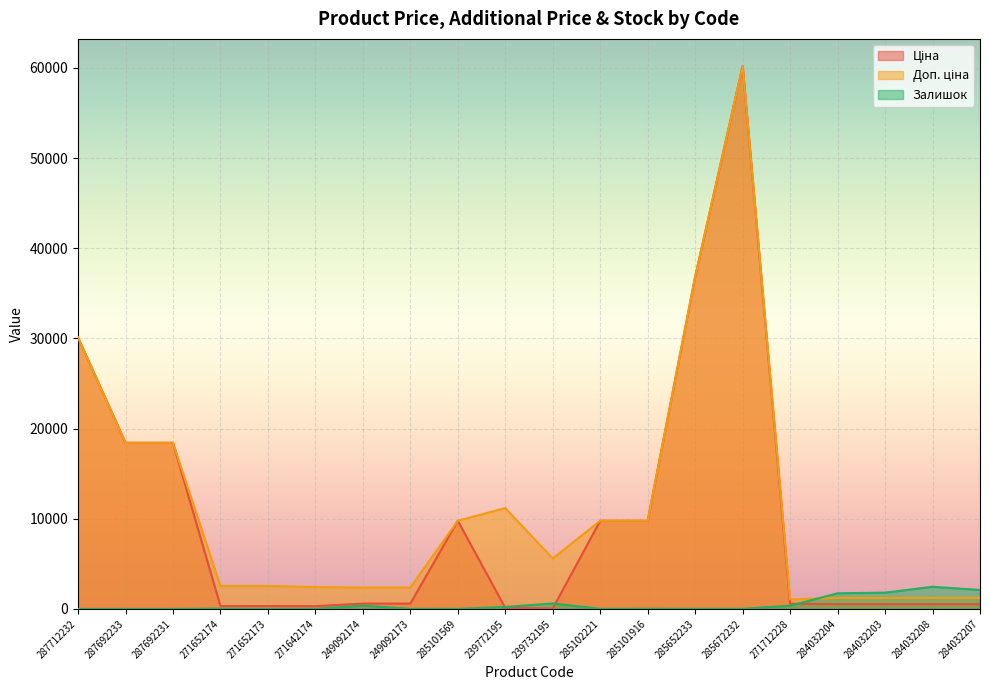

How many lines are shown in the chart?

3